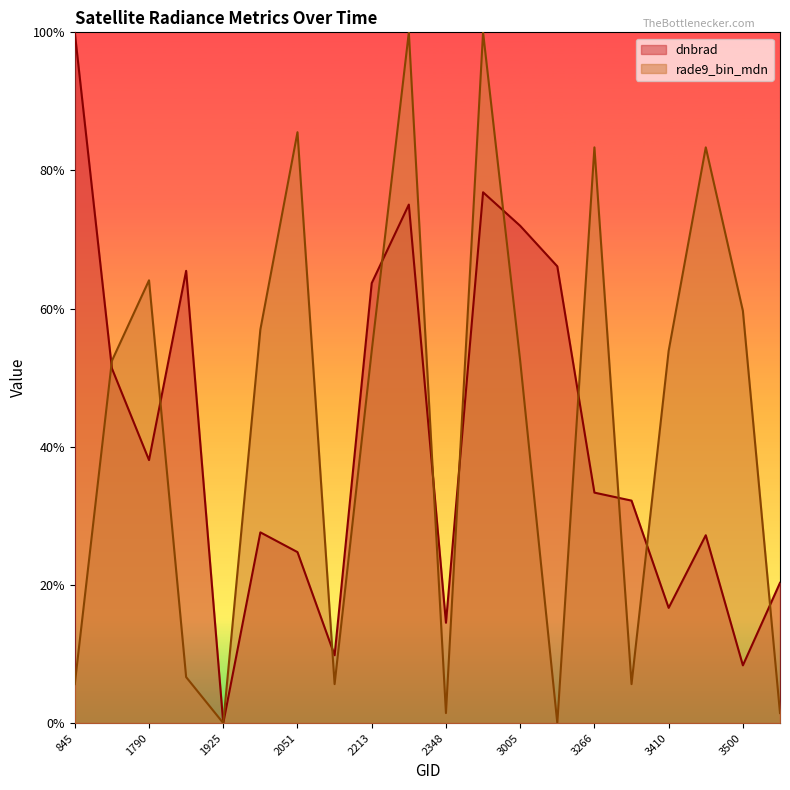

How many data points in rade9_bin_mdn are above 0?

18